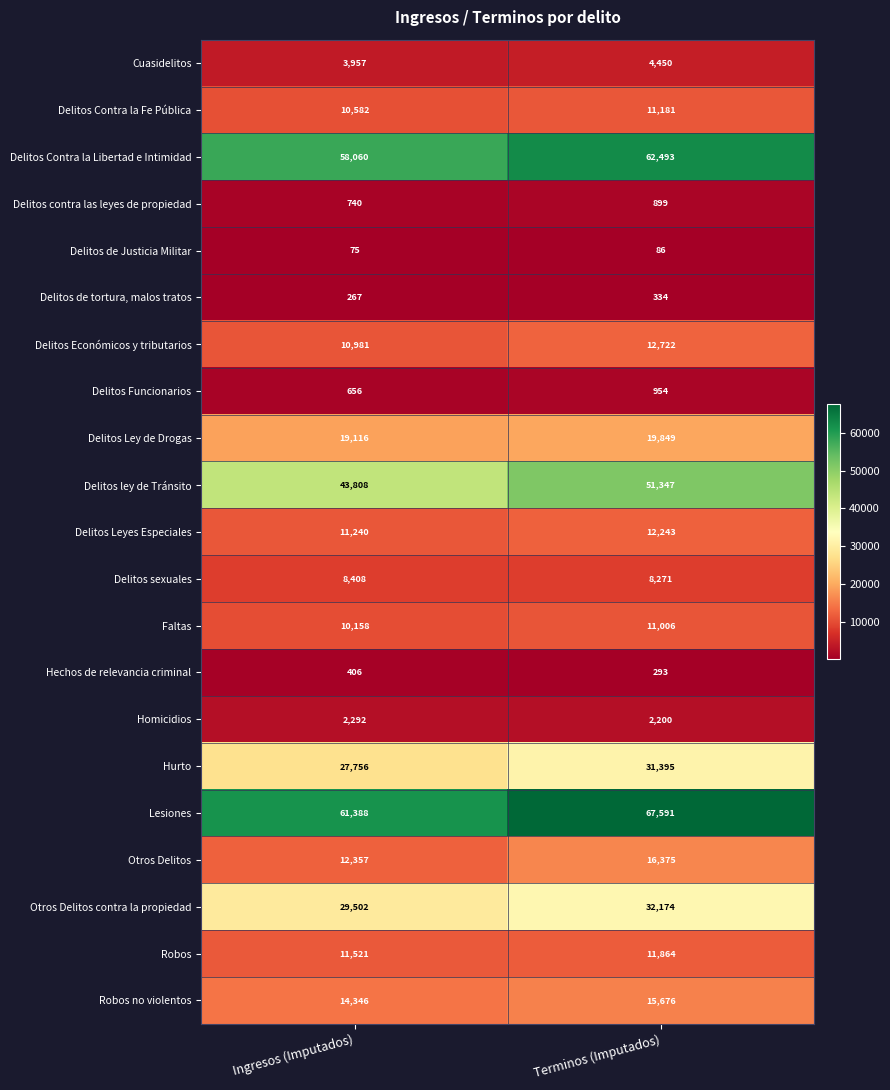

Which series has the widest spread of values?

Delitos ley de Tránsito